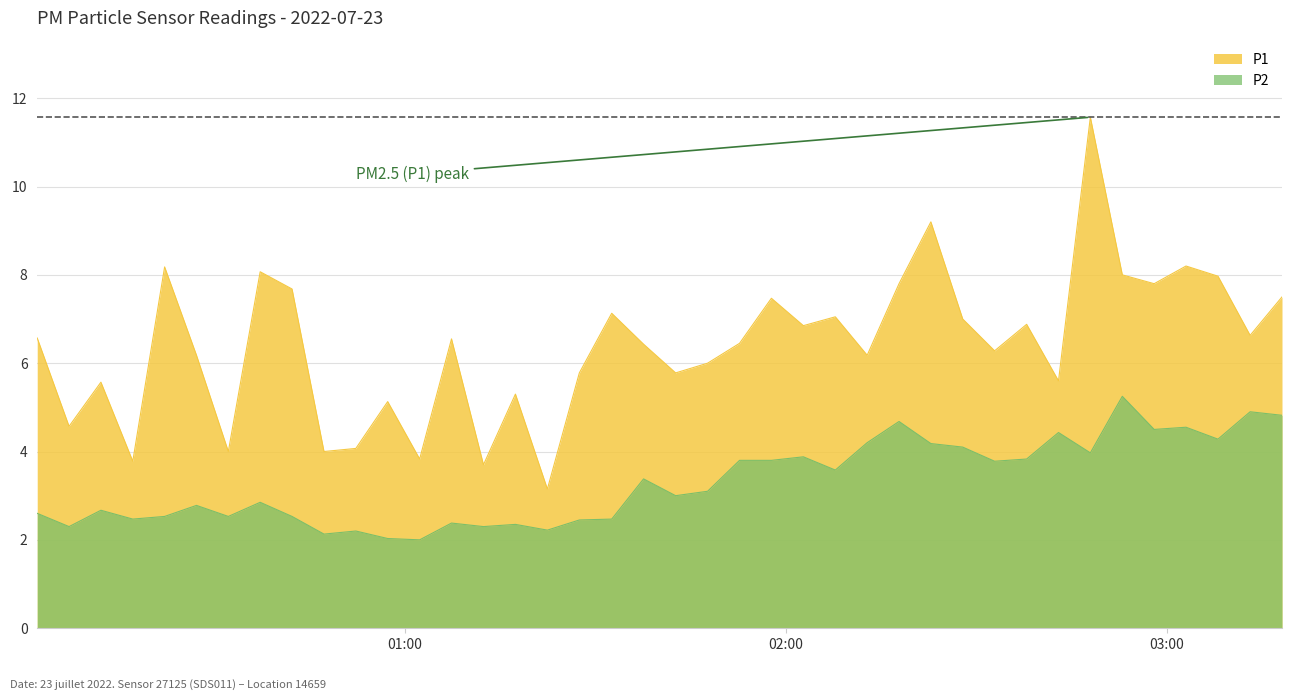

Is it true that P2 equals 3.1 at 2022-07-23T00:07:08?

False